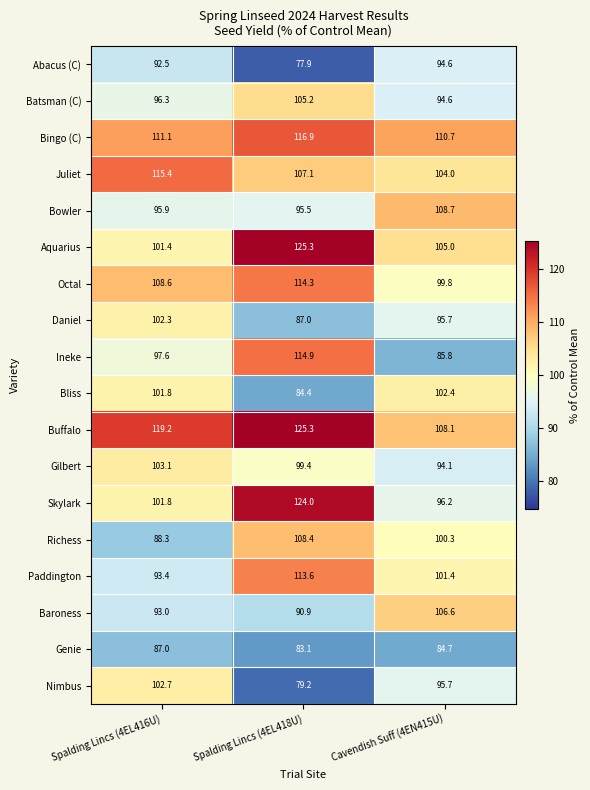

At which label does Skylark first exceed 101?

Spalding Lincs (4EL416U)